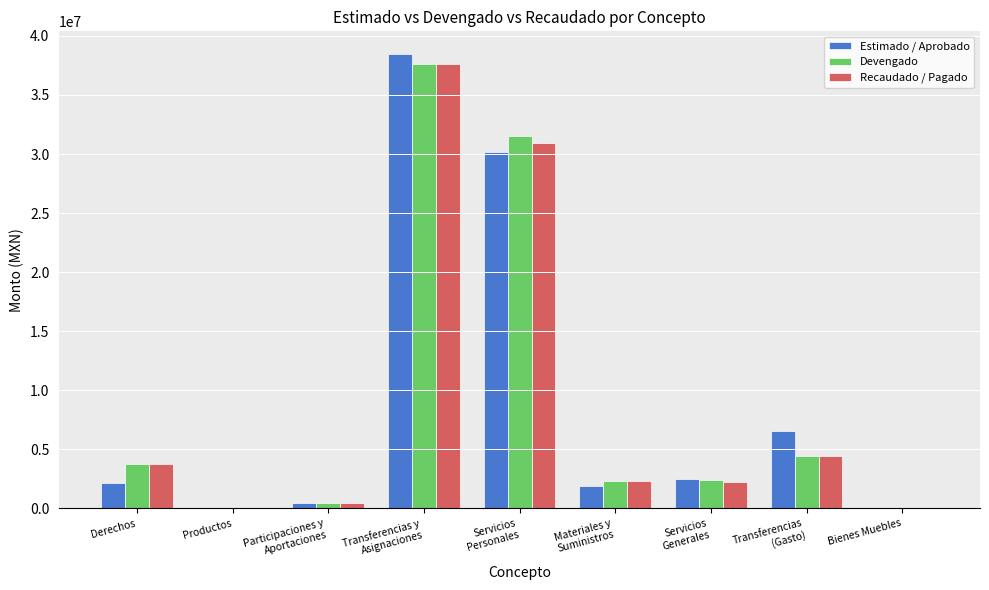

What is the greatest value displayed?

38461194.0